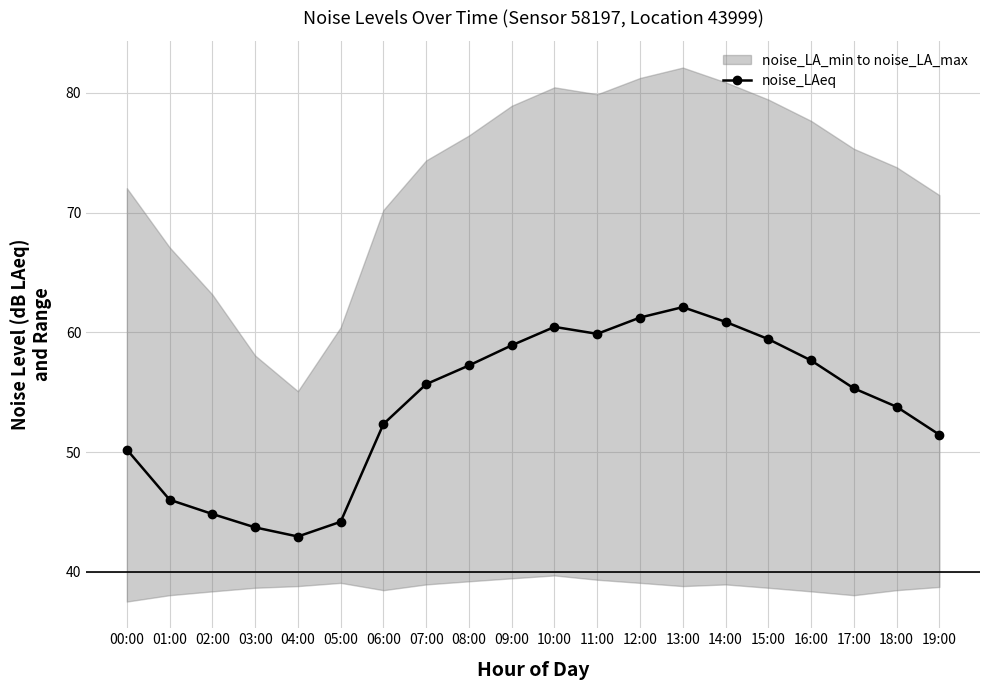

What is the highest value of the noise_LAeq series?

62.1